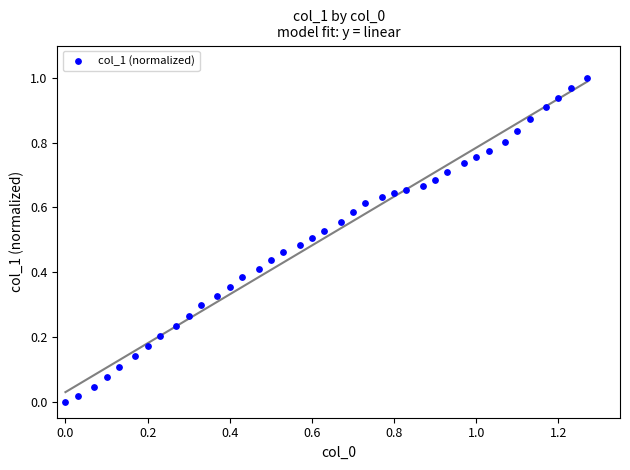

What is the range of X values (max minus min)?

1.3